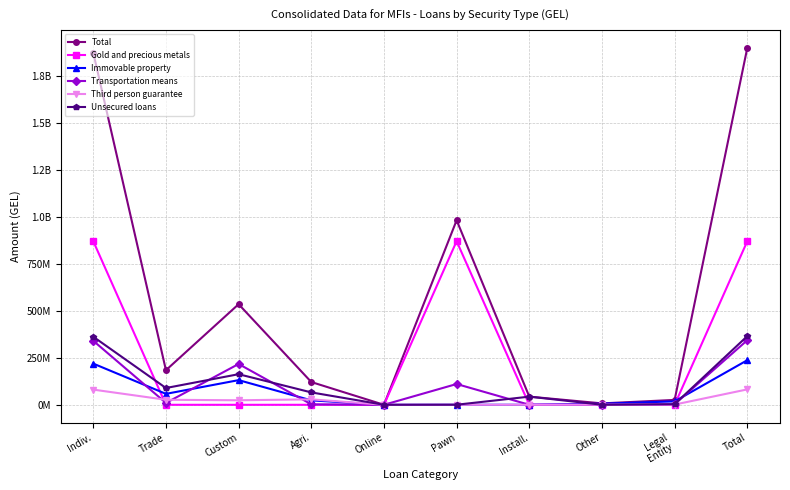

Does the chart have visible grid lines?

Yes